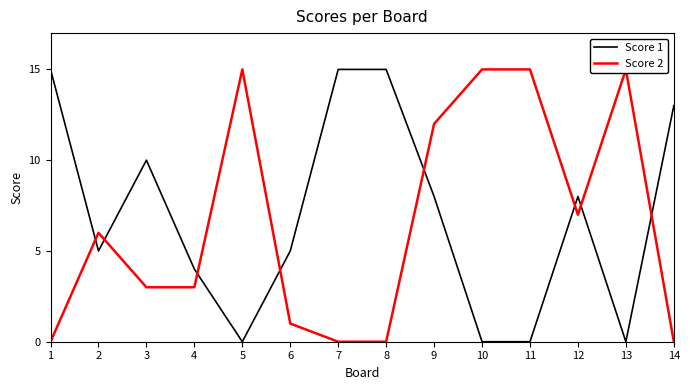

The Score 1 series shows 8 at 7. True or false?

False